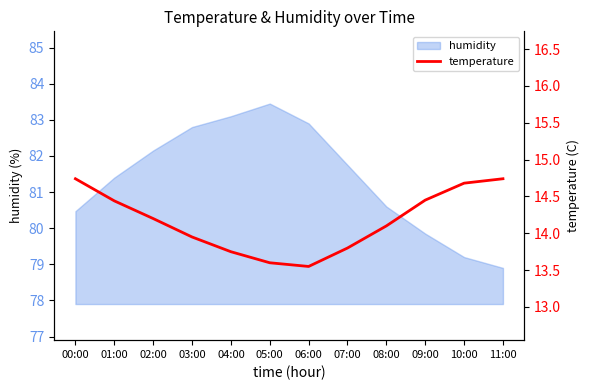

Reading right to left, extract all data points from this chart.

14.7	14.7	14.4	14.1	13.8	13.6	13.6	13.8	13.9	14.2	14.4	14.7